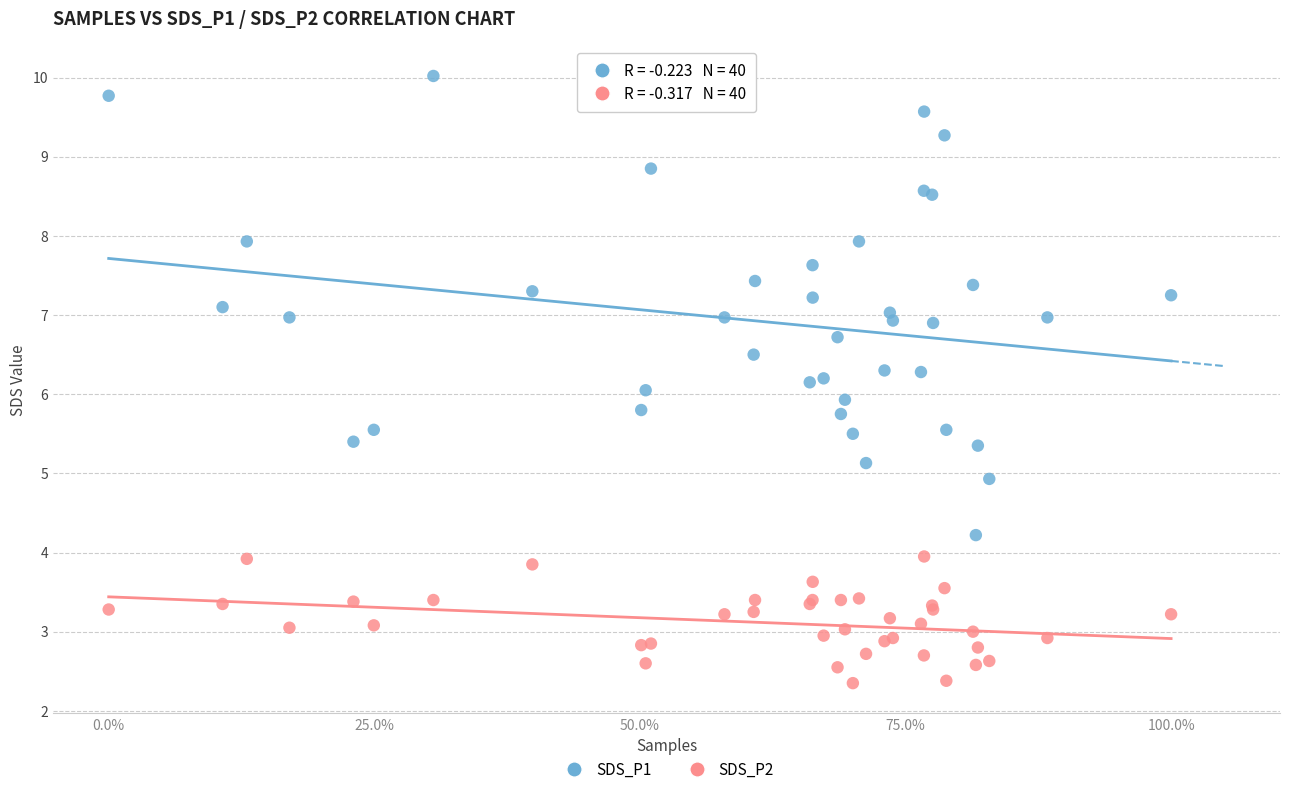

What are all the series names shown in the legend?

SDS_P1, SDS_P2